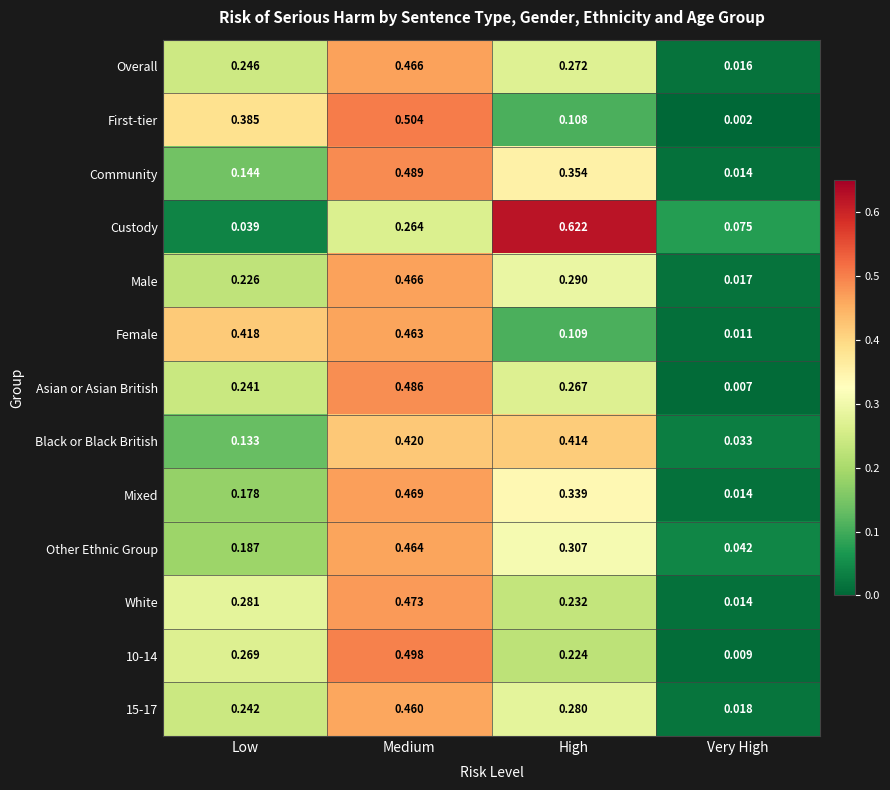

Which series has the largest range (max minus min)?

Custody